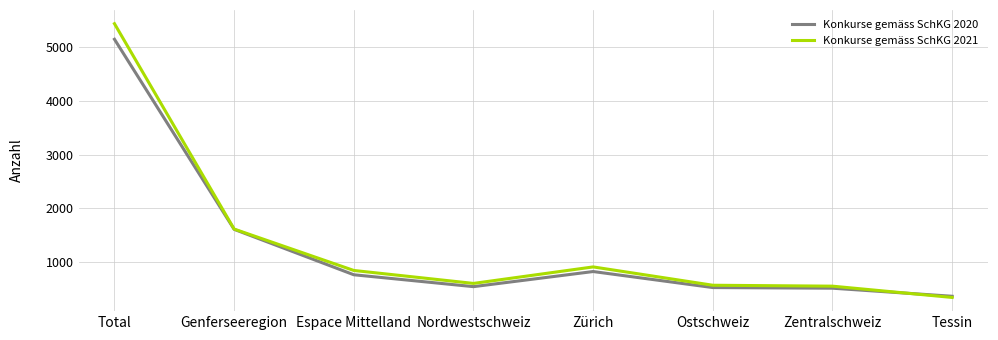

List the series in order of their peak value, highest first.

Konkurse gemäss SchKG 2021, Konkurse gemäss SchKG 2020